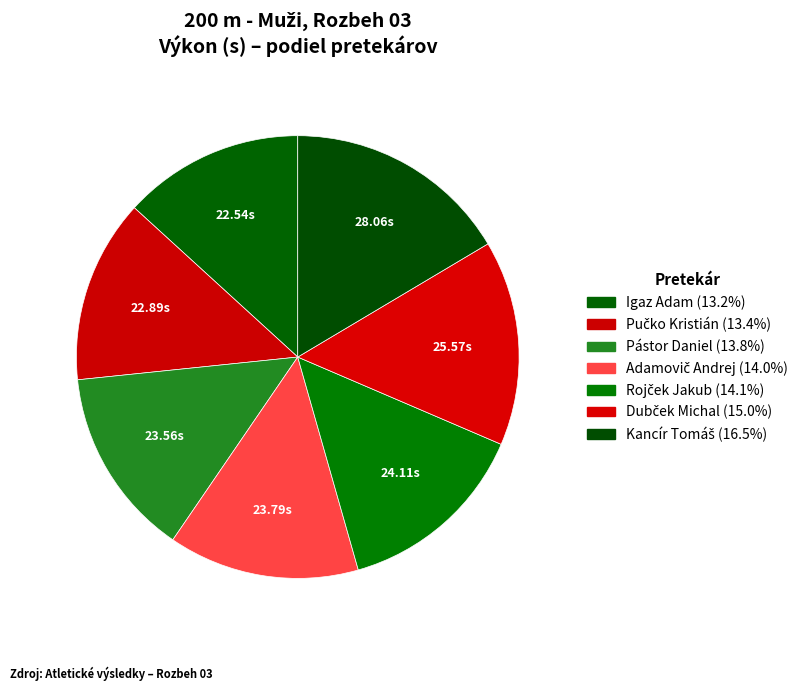

Between Dubček Michal and Pástor Daniel, which is larger?

Dubček Michal